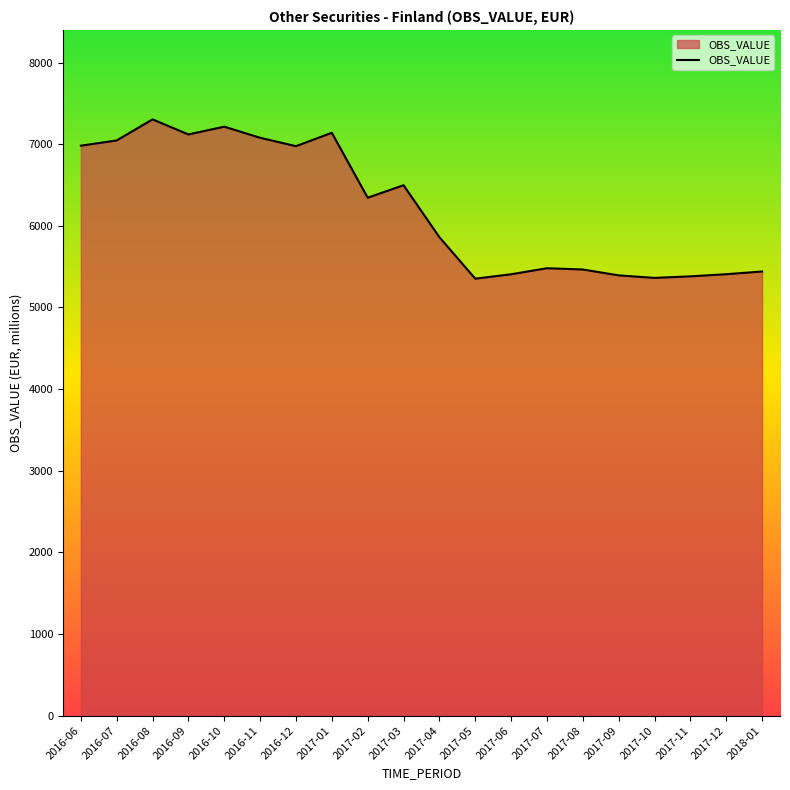

What position from the right is 2017-02?

12